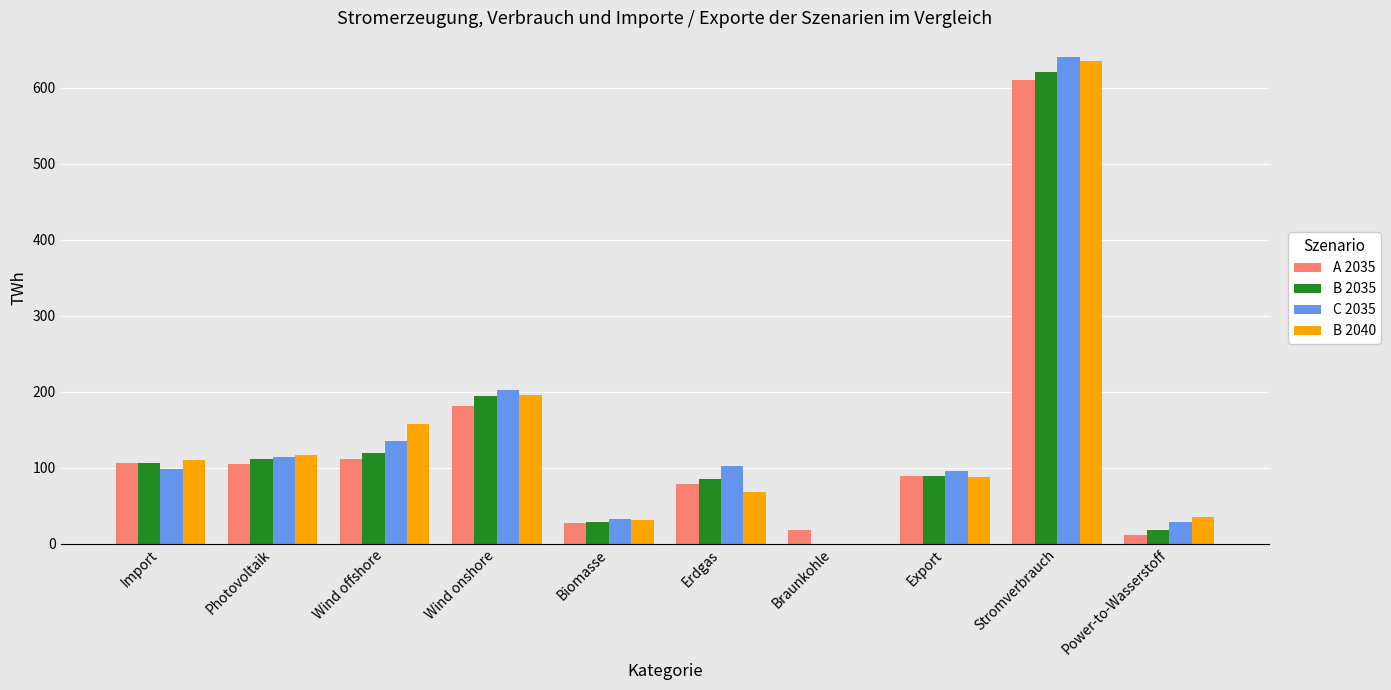

How many categories are shown in the chart?

10